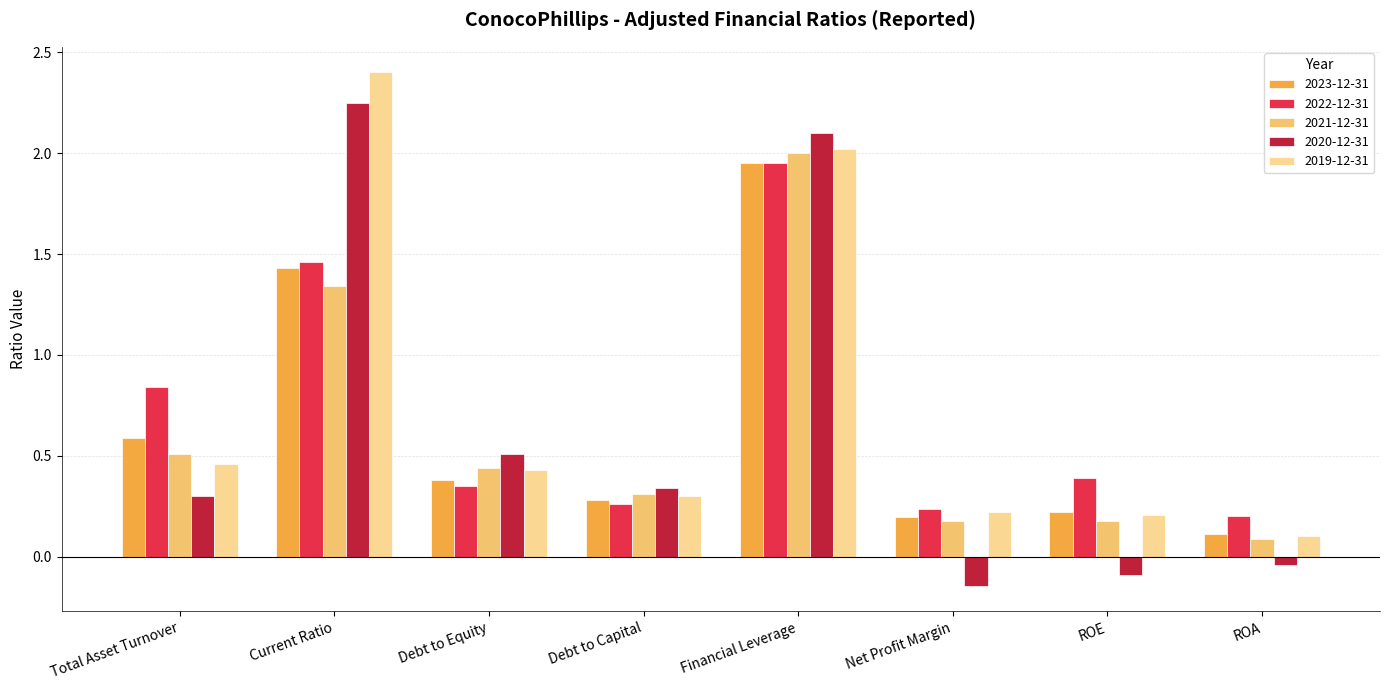

Are the bars horizontal?

No